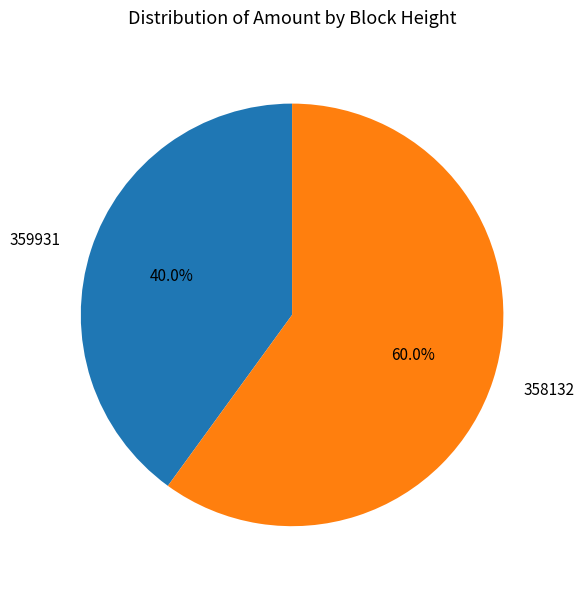

Which category has the biggest portion of the pie?

358132